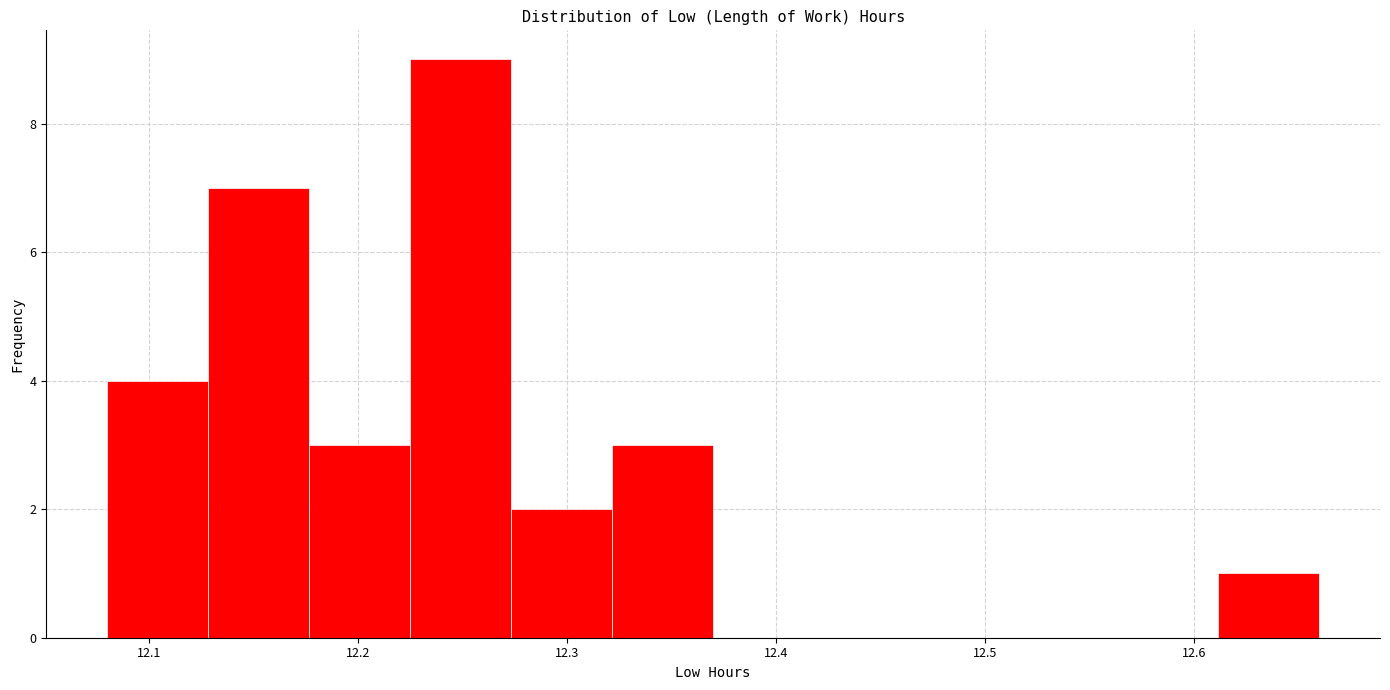

Which range on the x-axis has the tallest bar?

12.23 to 12.27